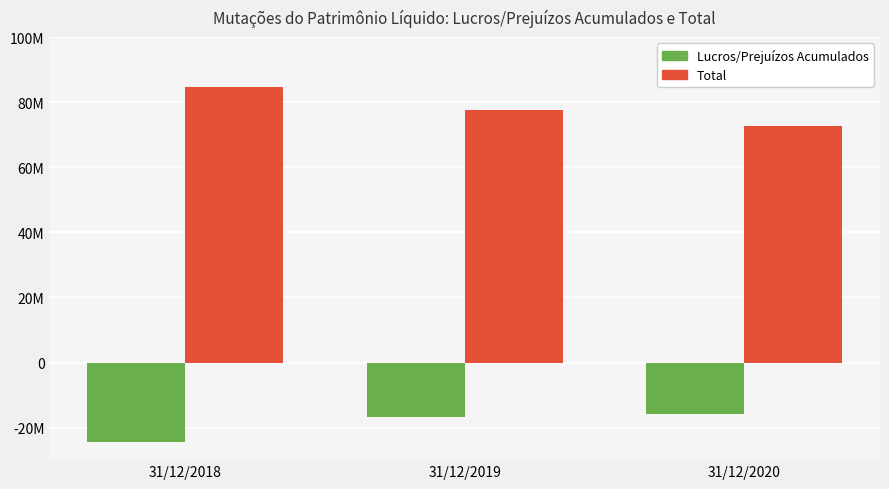

What is the smallest value displayed?

-24378130.0